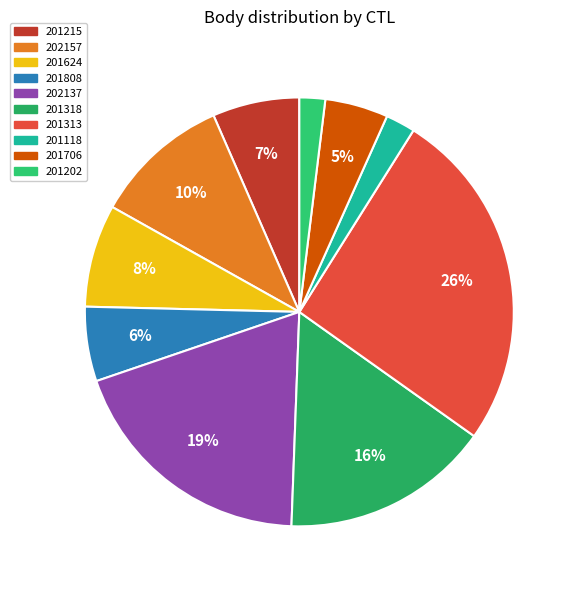

To the nearest percent, what portion does 202137 represent?

19%